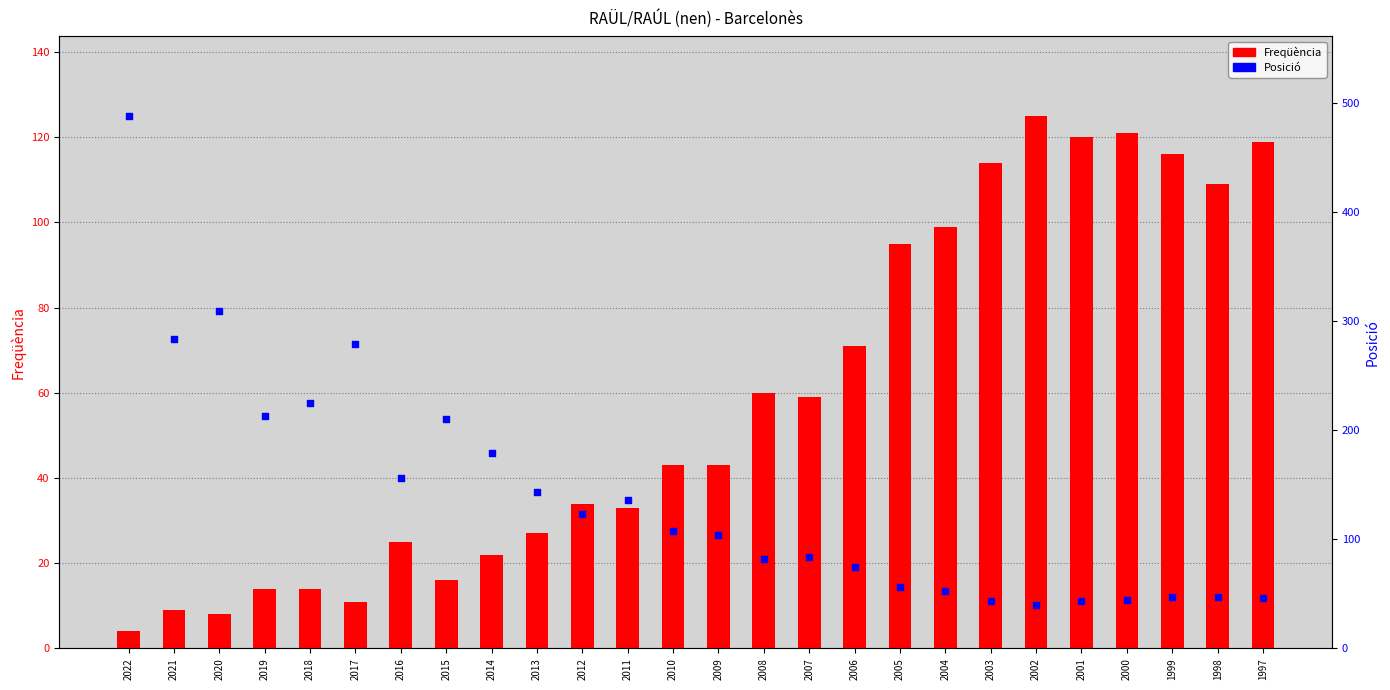

Which series has the widest spread of Y values?

Posició